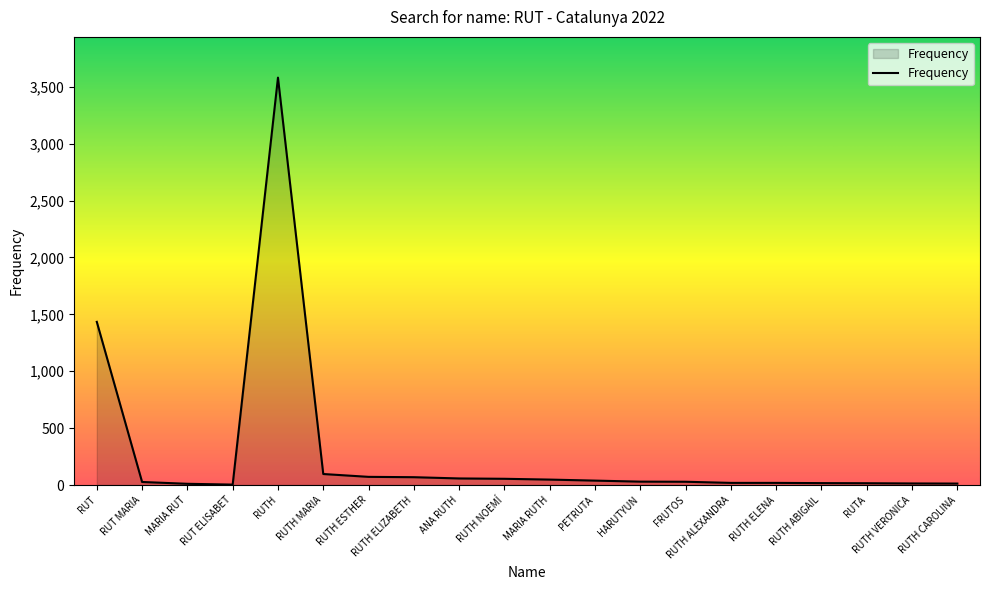

The value at RUTH is 3580. True or false?

True